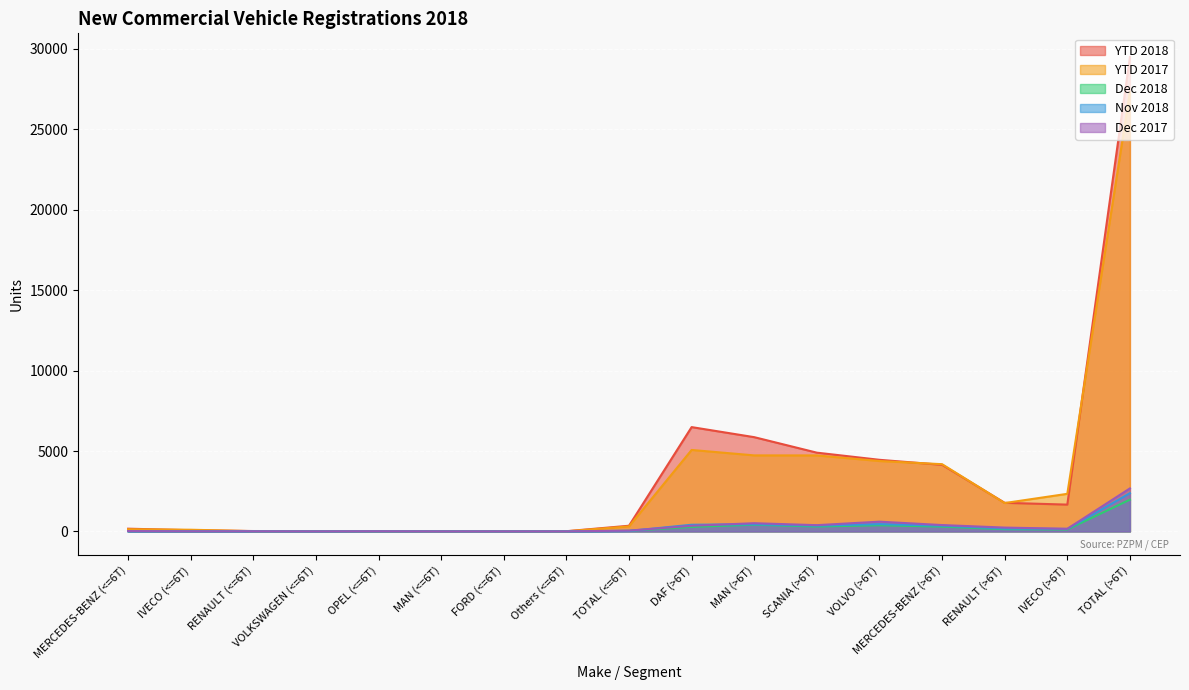

How many data points in Nov 2018 are above 28?

8